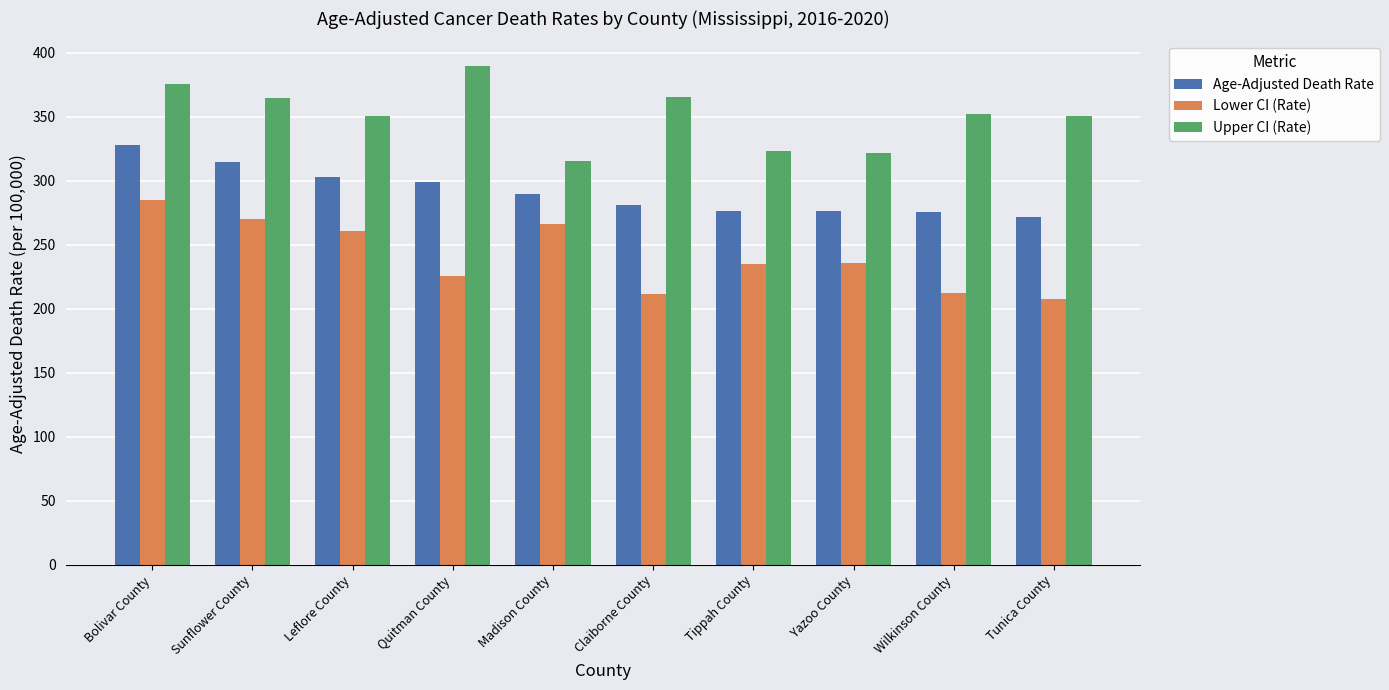

Which series changed the most between Leflore County and Claiborne County?

Lower CI (Rate)